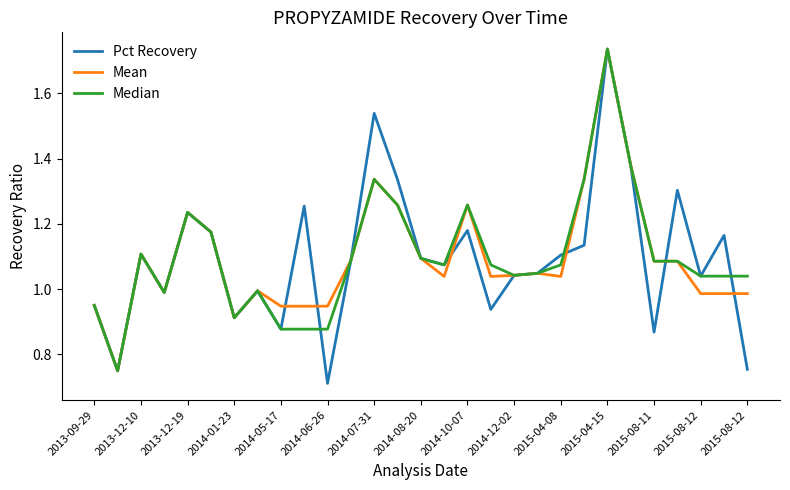

Which series has the widest spread of values?

Pct Recovery